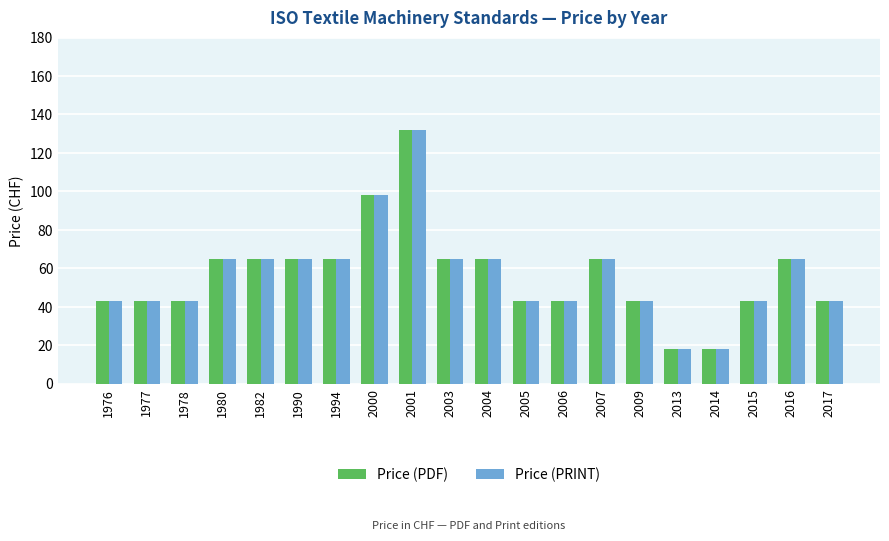

Count the number of categories in the chart.

20